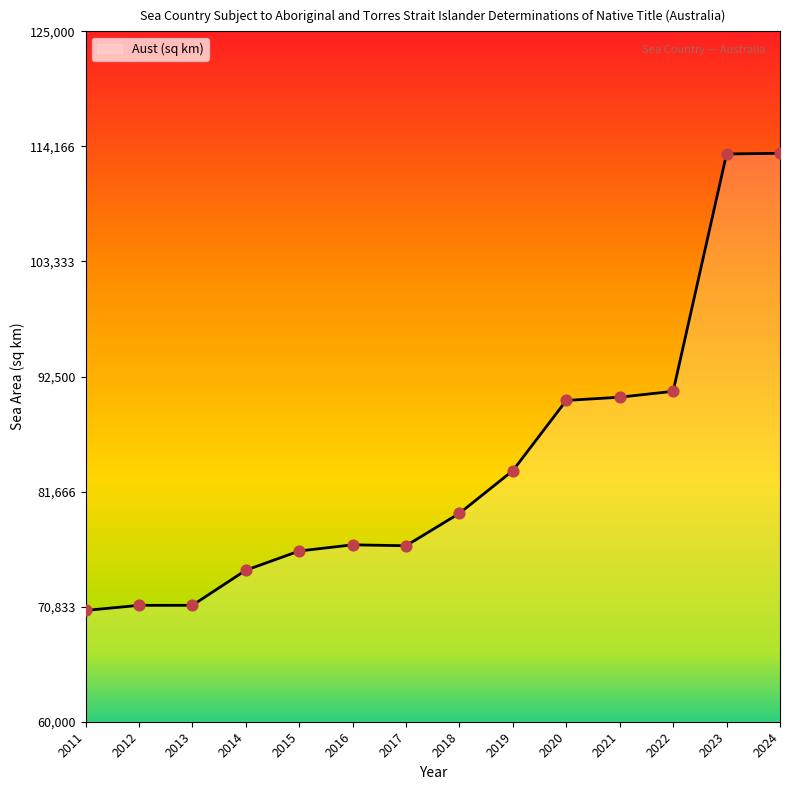

Between 2019 and 2018, which is larger?

2019